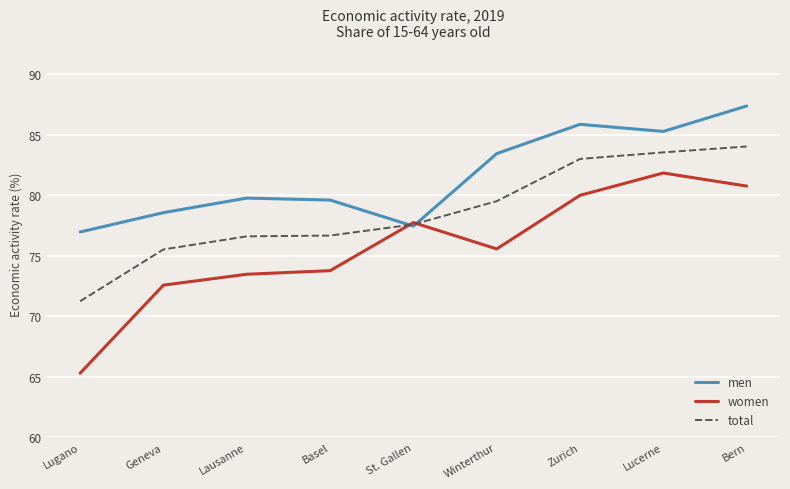

Which series changed the most between Lugano and St. Gallen?

women